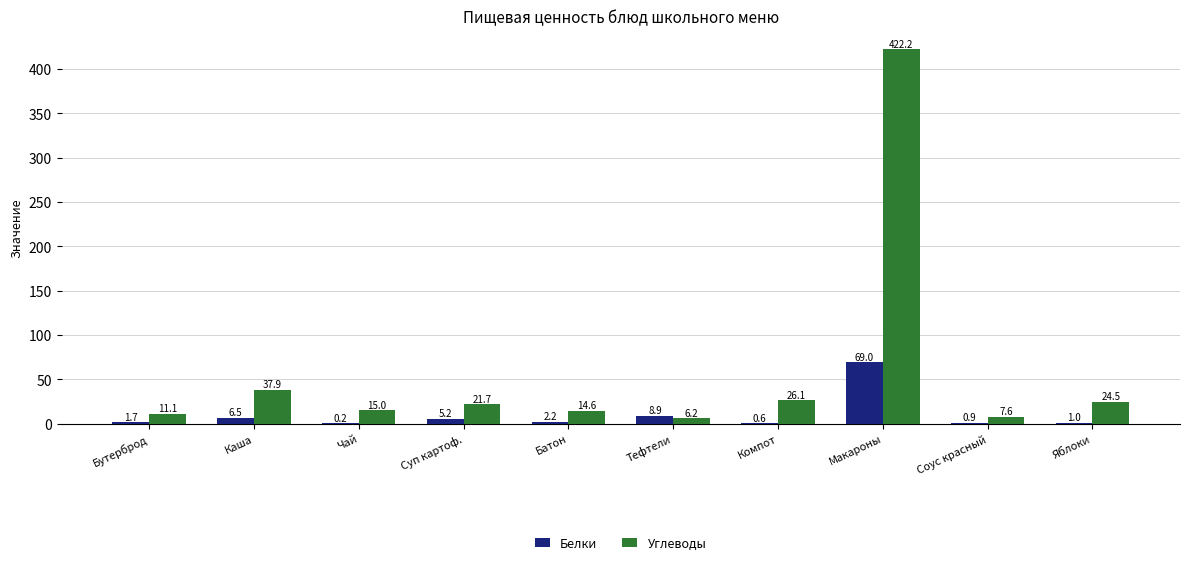

What is the sum of the Углеводы values at Компот and Чай?

41.1